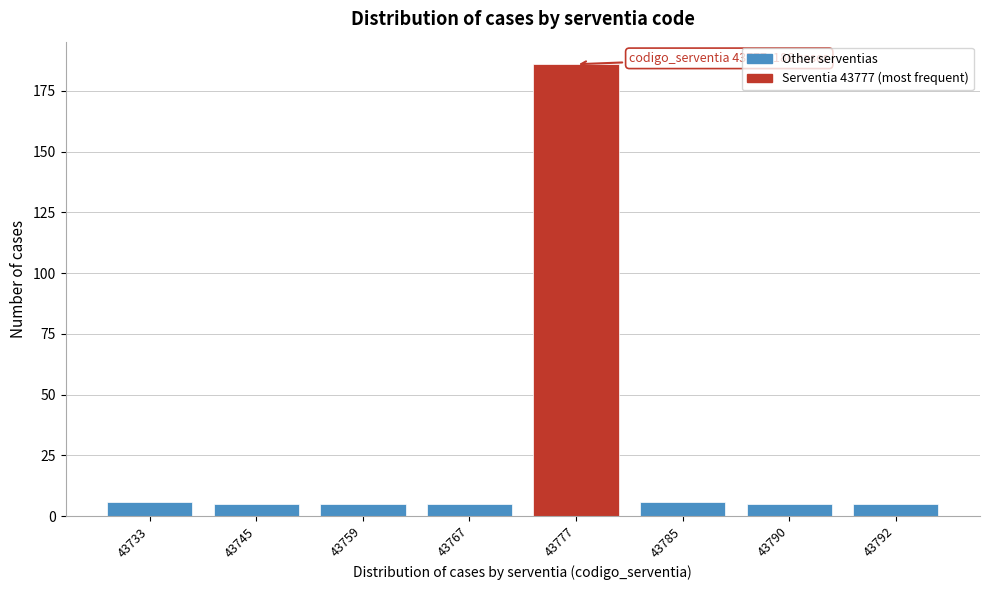

Reading left to right, what are all the values shown in this chart?

43733=6	43745=5	43759=5	43767=5	43777=186	43785=6	43790=5	43792=5